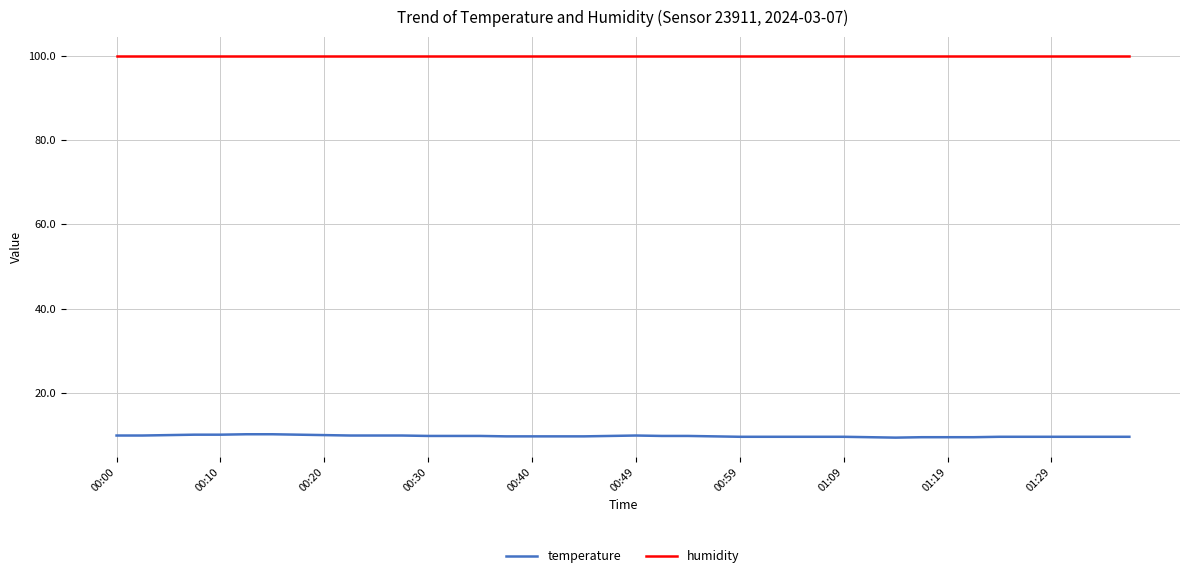

Which series has the largest total across all categories?

humidity